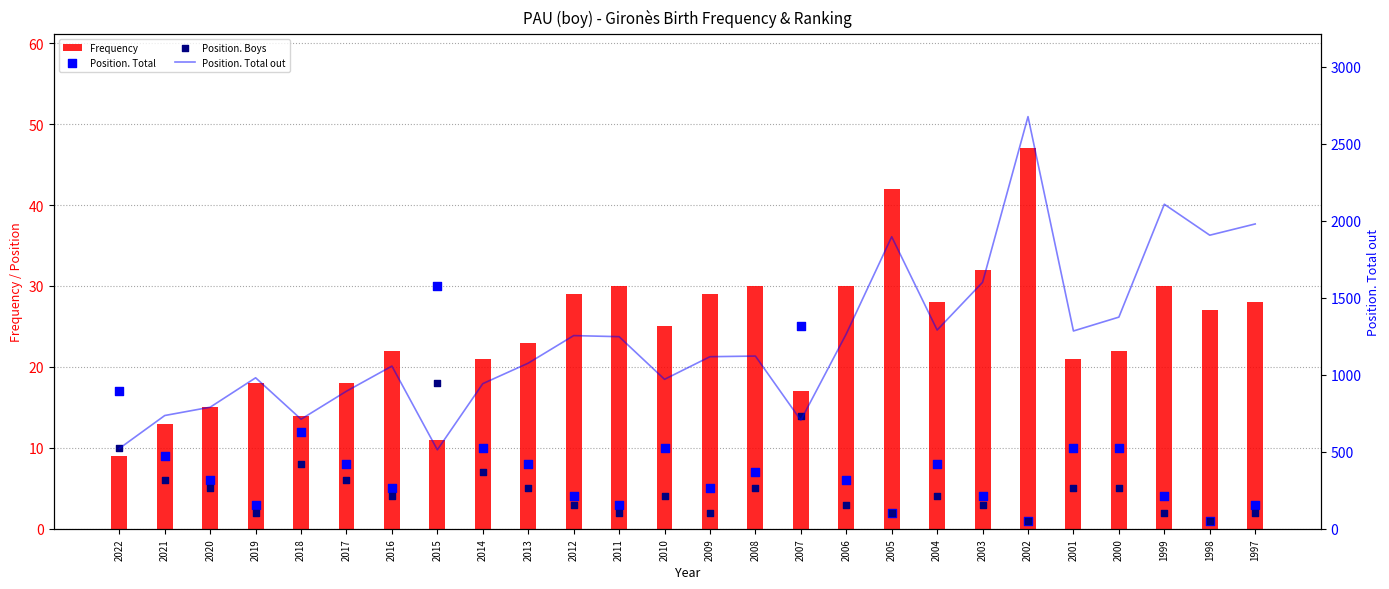

What is the total value across all series at 2014?

981